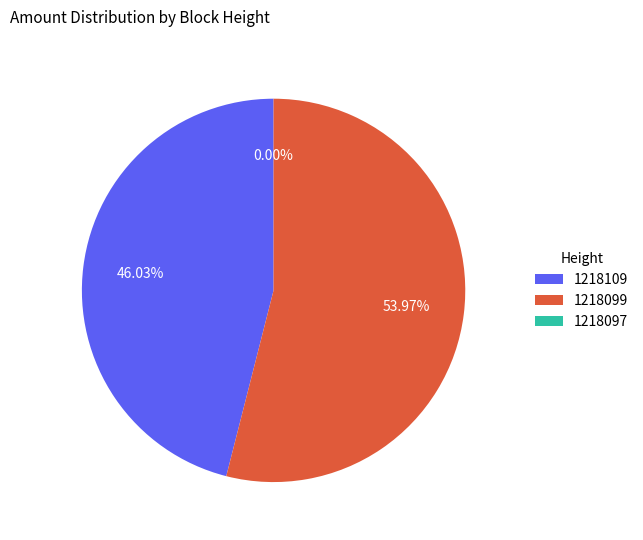

Which category has the biggest portion of the pie?

1218099